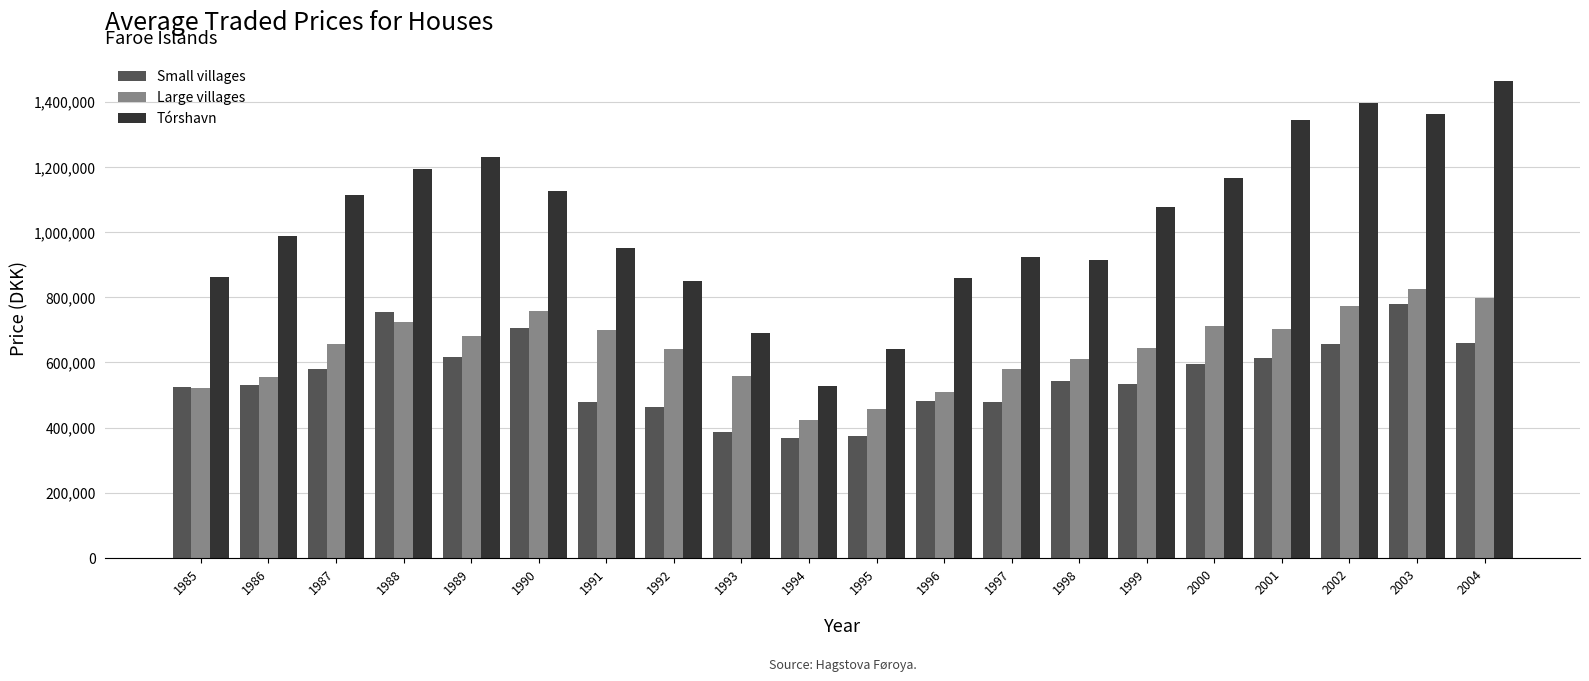

List the series in order of their overall mean, highest first.

Tórshavn, Large villages, Small villages